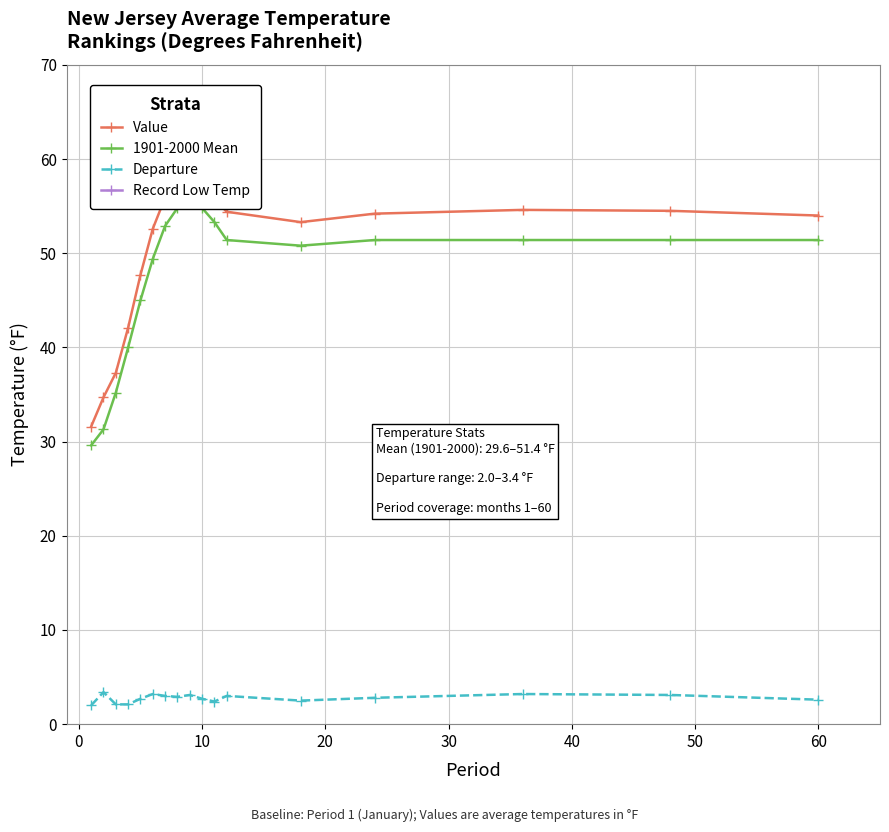

What are all the series names shown in the legend?

Value, 1901-2000 Mean, Departure, Record Low Temp